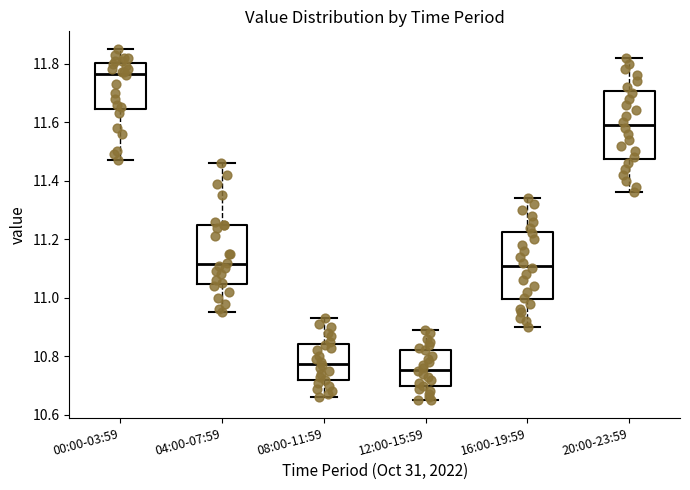

Reading left to right, read every box against the y-axis: the position of its median line, the range the box covers, and the ends of its whiskers. The values are not printed on the chart, so give them approximately, as read against the axis.

00:00-03:59: median 11.76, box 11.64 to 11.80, whiskers 11.48 to 11.86
04:00-07:59: median 11.12, box 11.04 to 11.26, whiskers 10.96 to 11.46
08:00-11:59: median 10.78, box 10.72 to 10.84, whiskers 10.66 to 10.94
12:00-15:59: median 10.76, box 10.70 to 10.82, whiskers 10.66 to 10.90
16:00-19:59: median 11.12, box 11.00 to 11.22, whiskers 10.90 to 11.34
20:00-23:59: median 11.60, box 11.48 to 11.70, whiskers 11.36 to 11.82